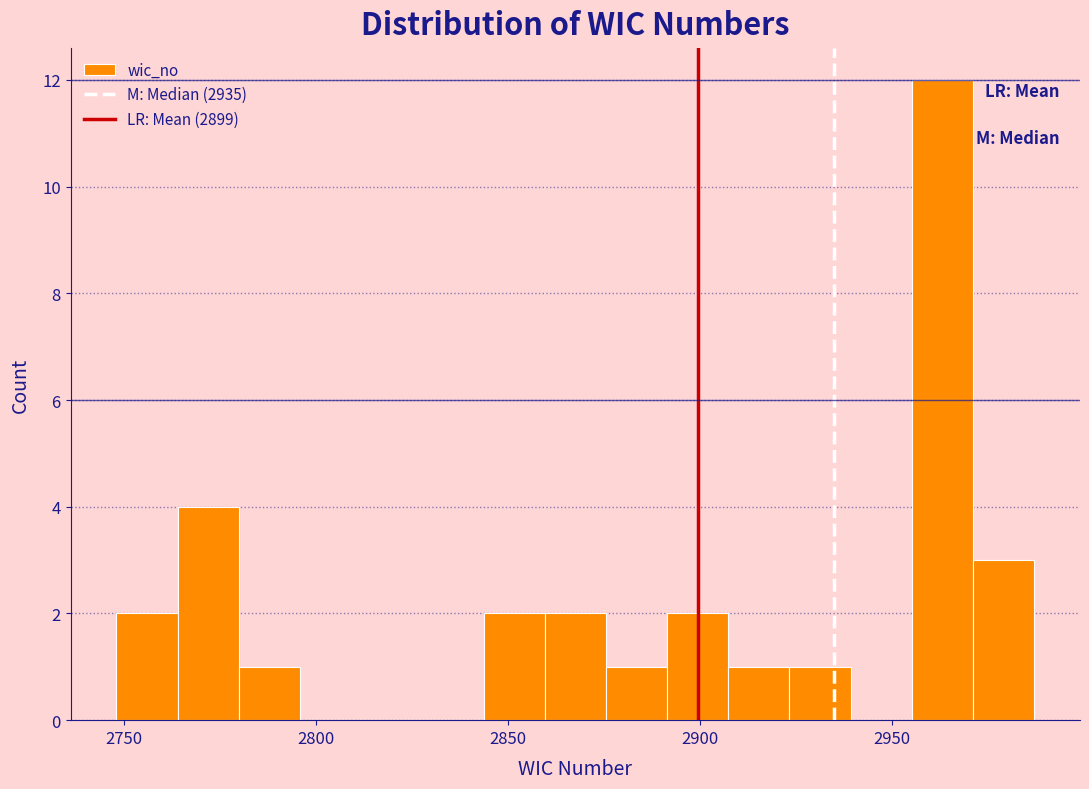

Around what value on the x-axis is the tallest bar? Give the approximate position of its centre, as read against the axis.

2965